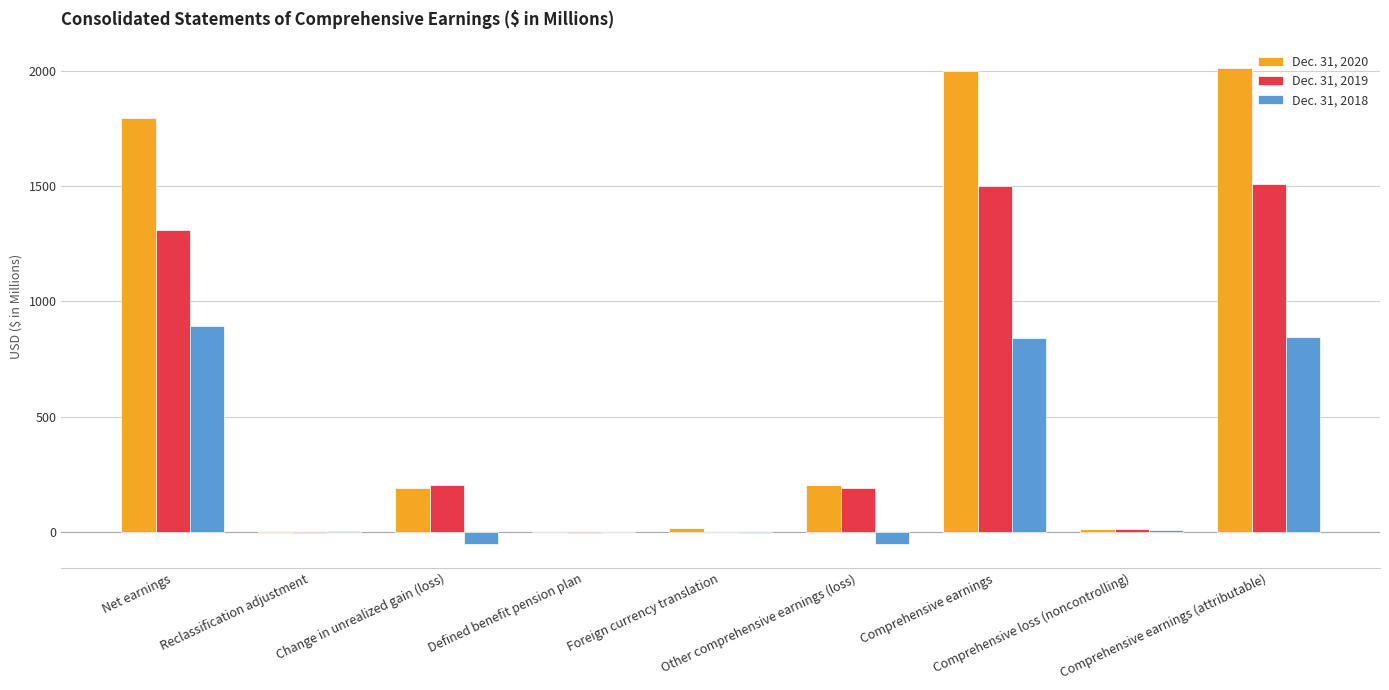

What is the average value of the Dec. 31, 2019 series?

523